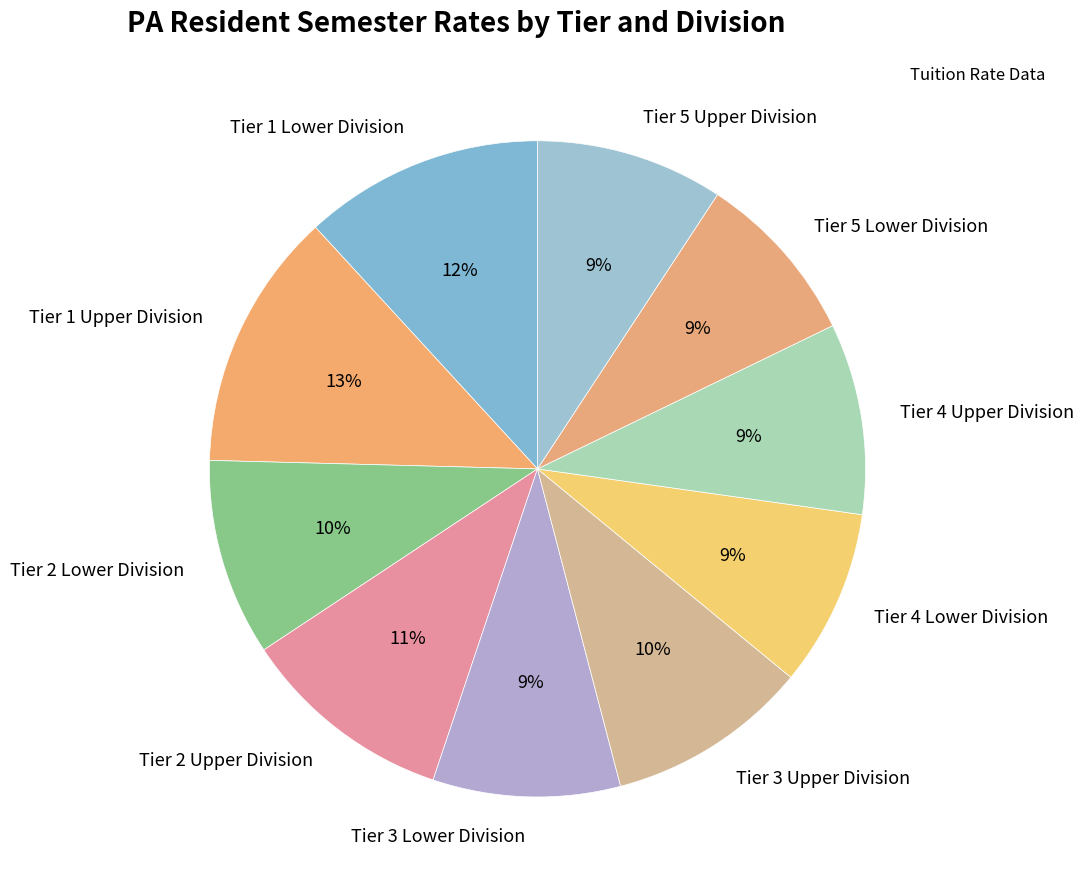

The Tier 2 Upper Division slice represents 11% of the pie. True or false?

True